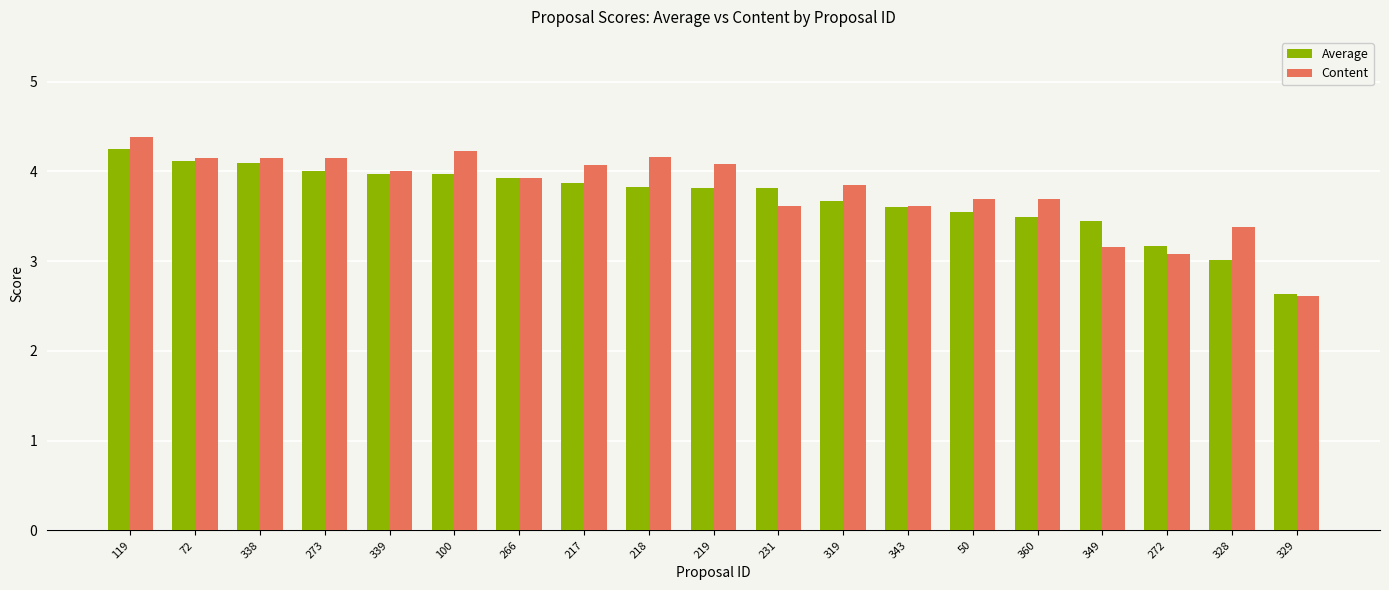

Reading left to right, transcribe all the data shown in this chart.

Average: 119=4.2	72=4.1	338=4.1	273=4.0	339=4.0	100=4.0	266=3.9	217=3.9	218=3.8	219=3.8	231=3.8	319=3.7	343=3.6	50=3.5	360=3.5	349=3.4	272=3.2	328=3.0	329=2.6
Content: 119=4.4	72=4.2	338=4.2	273=4.2	339=4.0	100=4.2	266=3.9	217=4.1	218=4.2	219=4.1	231=3.6	319=3.8	343=3.6	50=3.7	360=3.7	349=3.2	272=3.1	328=3.4	329=2.6